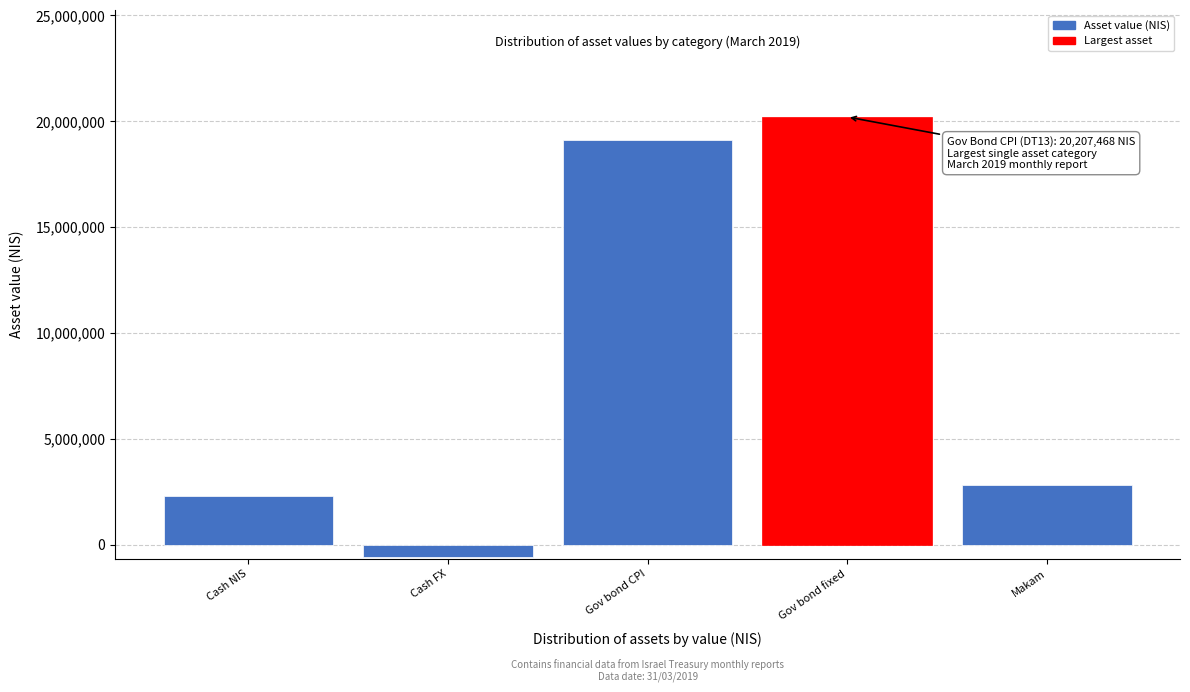

Reading left to right, list all the values displayed in this chart.

2327091.8	-571236.5	19100581.8	20207467.7	2829539.0